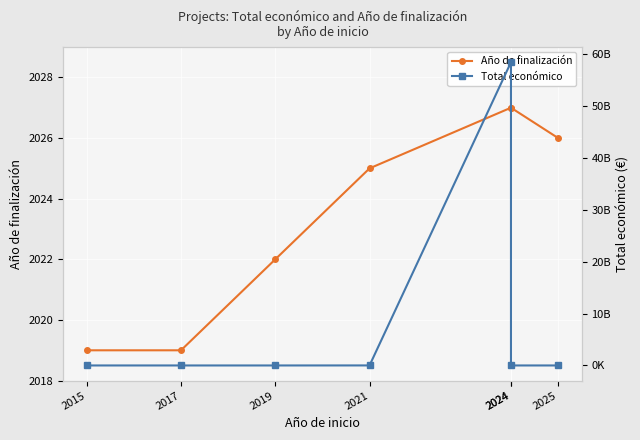

Between 2019 and 2017, which is larger?

2019